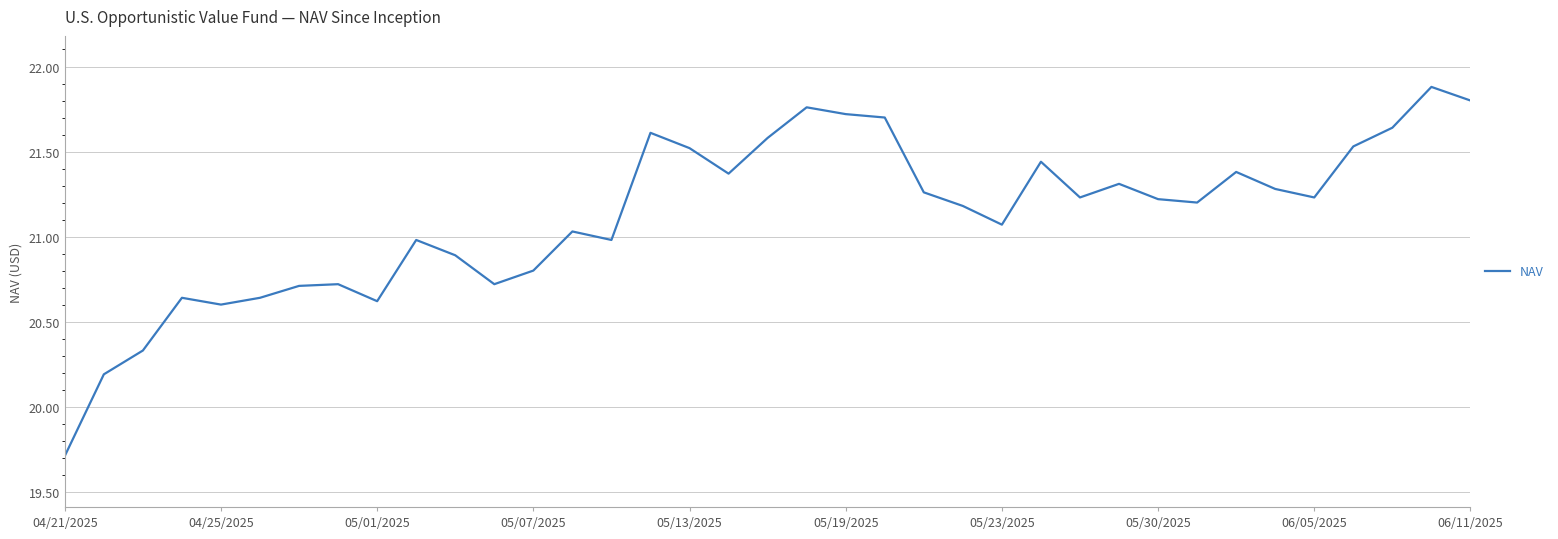

What is the difference between the maximum and minimum values?

2.2